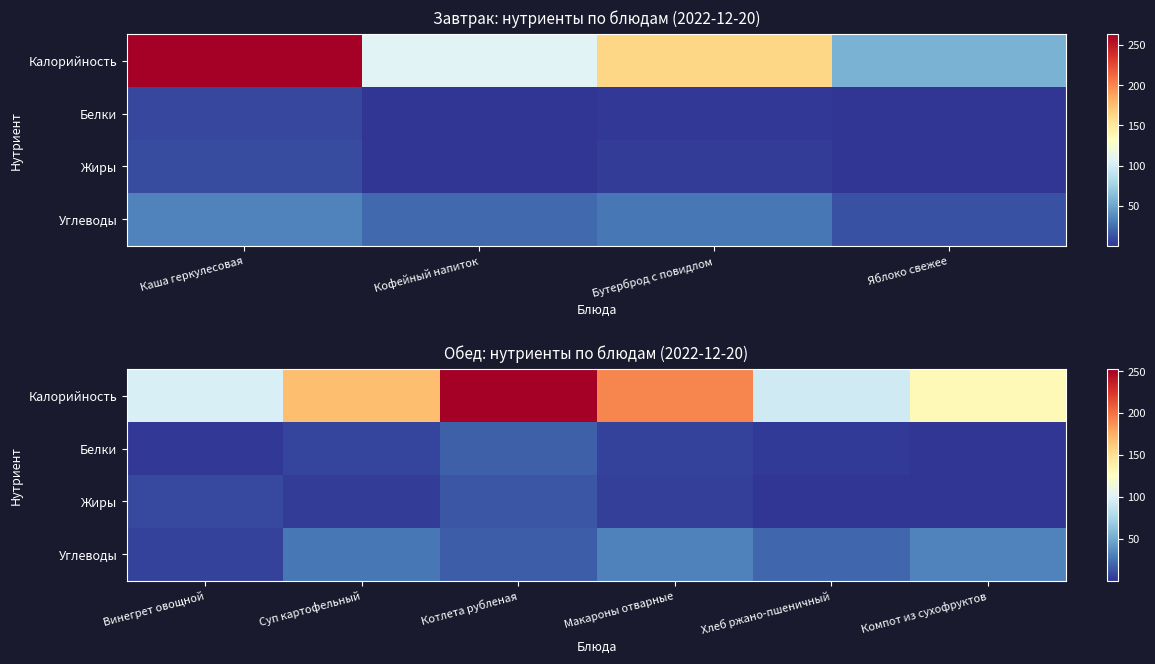

At how many categories does at least one series exceed 27?

6